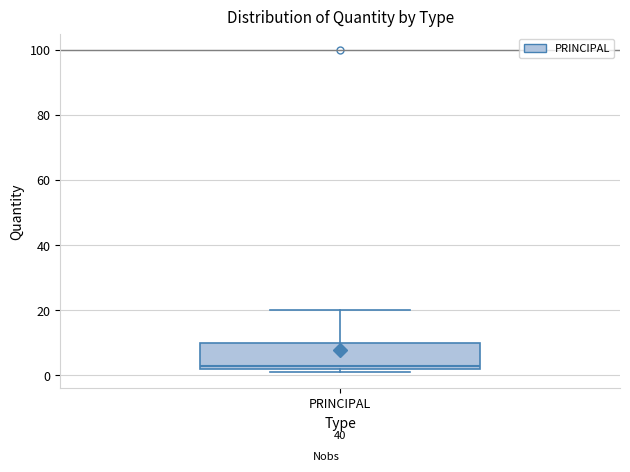

Where does the upper whisker of the box for PRINCIPAL end on the y-axis? The values are not printed on the chart, so give them approximately, as read against the axis.

20